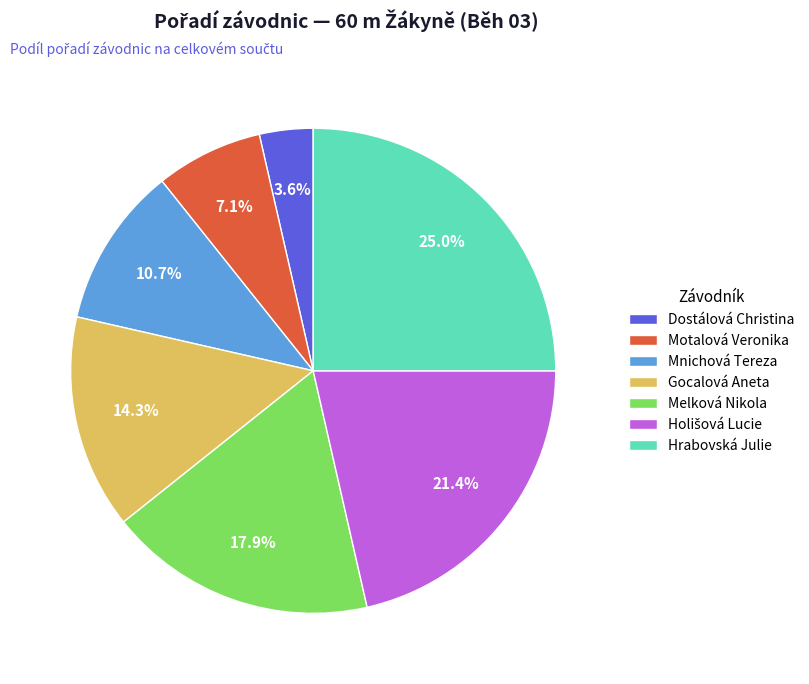

To the nearest percent, what percentage of the pie is Gocalová Aneta?

14%